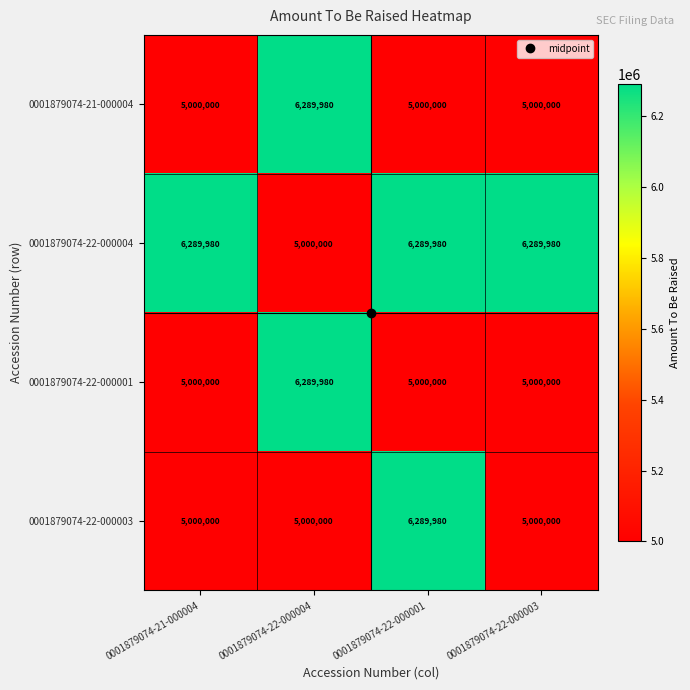

Count the 0001879074-21-000004 values in the range 5000000 to 6289980.

4